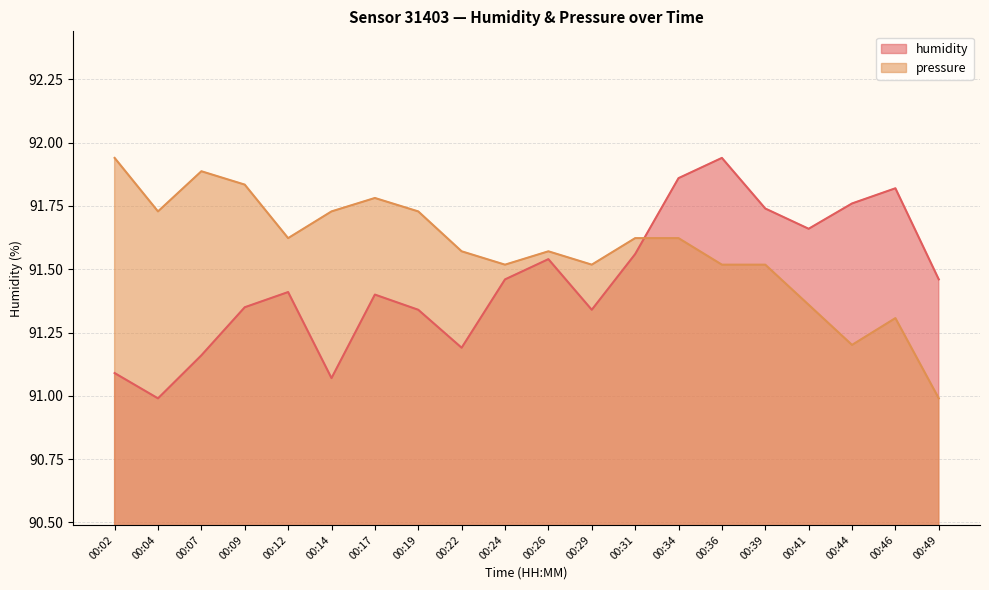

What is the spread (max minus min) of values at 00:31?

0.1